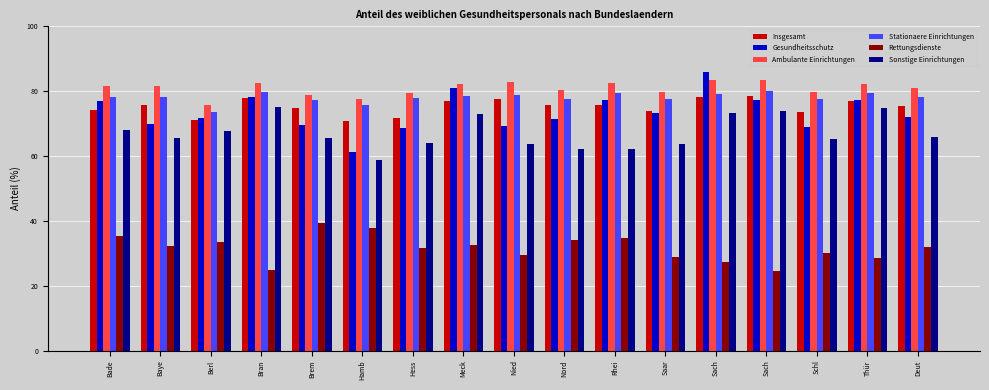

What are all the series names shown in the legend?

Insgesamt, Gesundheitsschutz, Ambulante Einrichtungen, Stationaere Einrichtungen, Rettungsdienste, Sonstige Einrichtungen